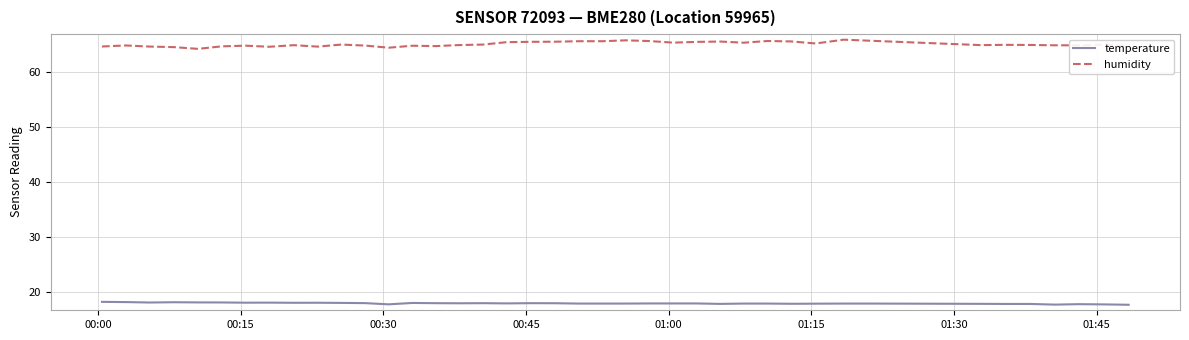

What is the difference between the maximum and minimum values in the humidity series?

1.7